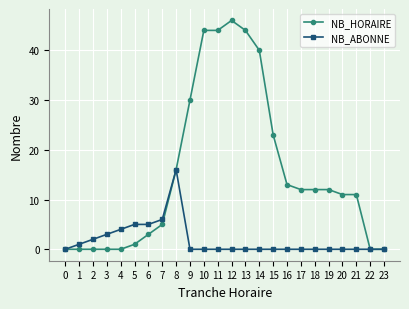

Does the chart display data point markers on the line(s)?

Yes